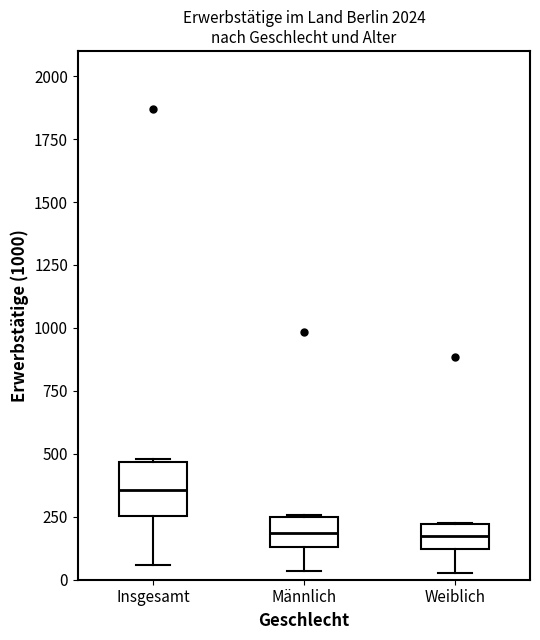

Reading left to right, transcribe this box plot: for each box, give where its median line is, the range the box spans, and where its two whiskers end, as read against the y-axis. The values are not printed on the chart, so give them approximately, as read against the axis.

Insgesamt: median 350, box 250 to 450, whiskers 50 to 500
Männlich: median 200, box 150 to 250, whiskers 50 to 250
Weiblich: median 150, box 100 to 200, whiskers 50 to 250